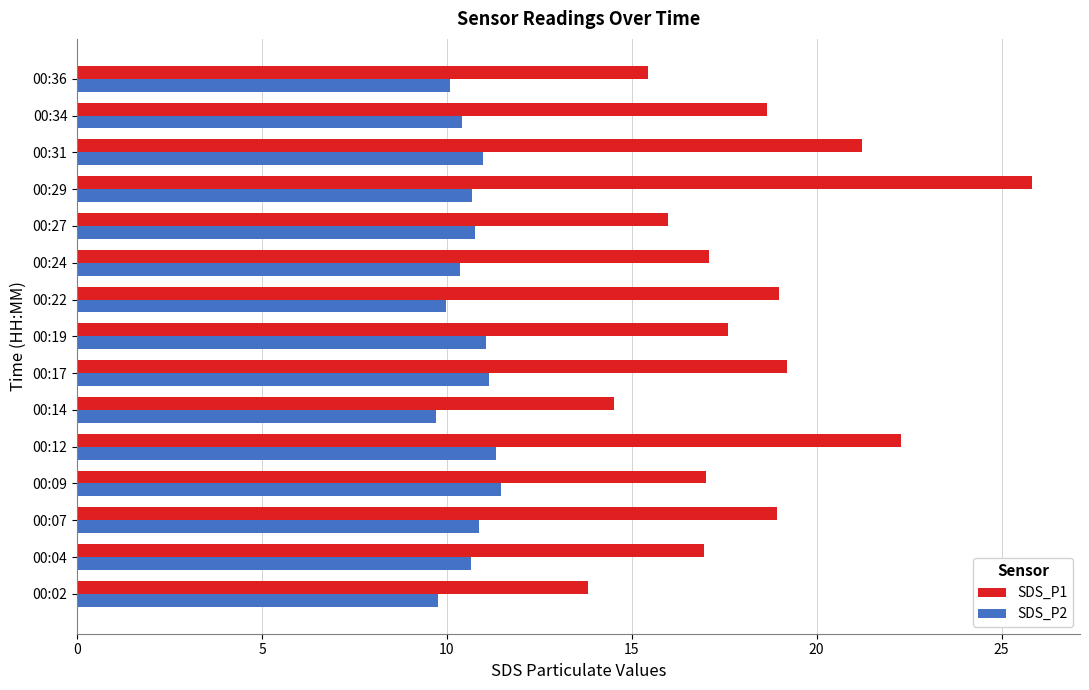

What is the highest value of the SDS_P1 series?

25.8